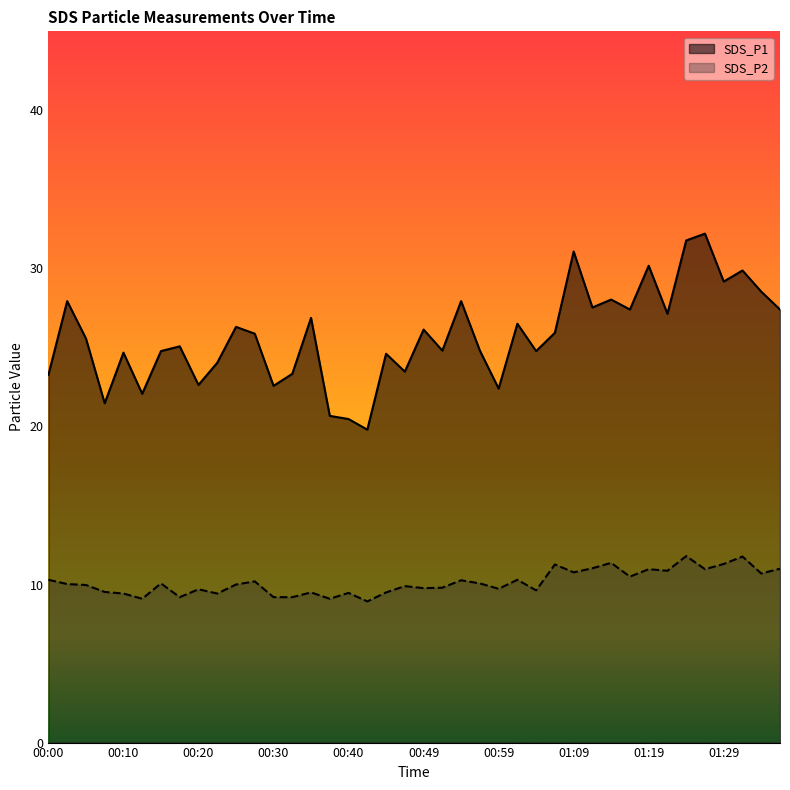

Is the value of SDS_P1 at 00:40 greater than the value of SDS_P2 at 01:29?

Yes